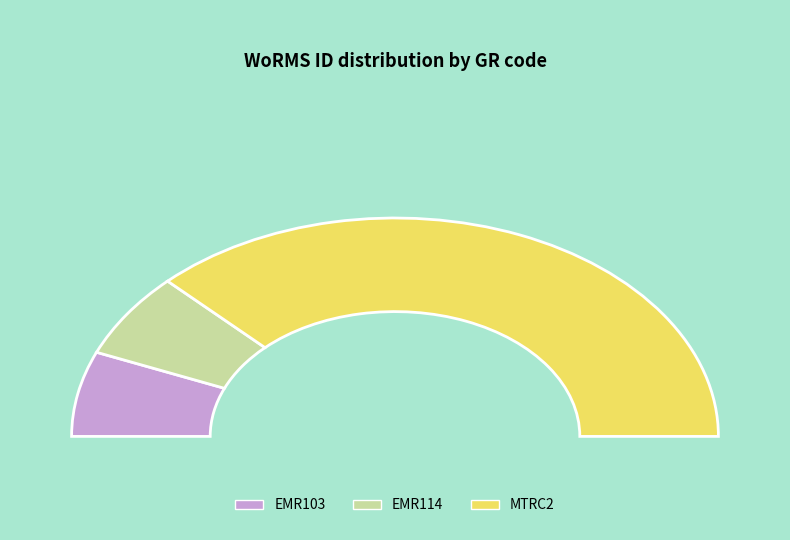

How many segments does this pie chart have?

3